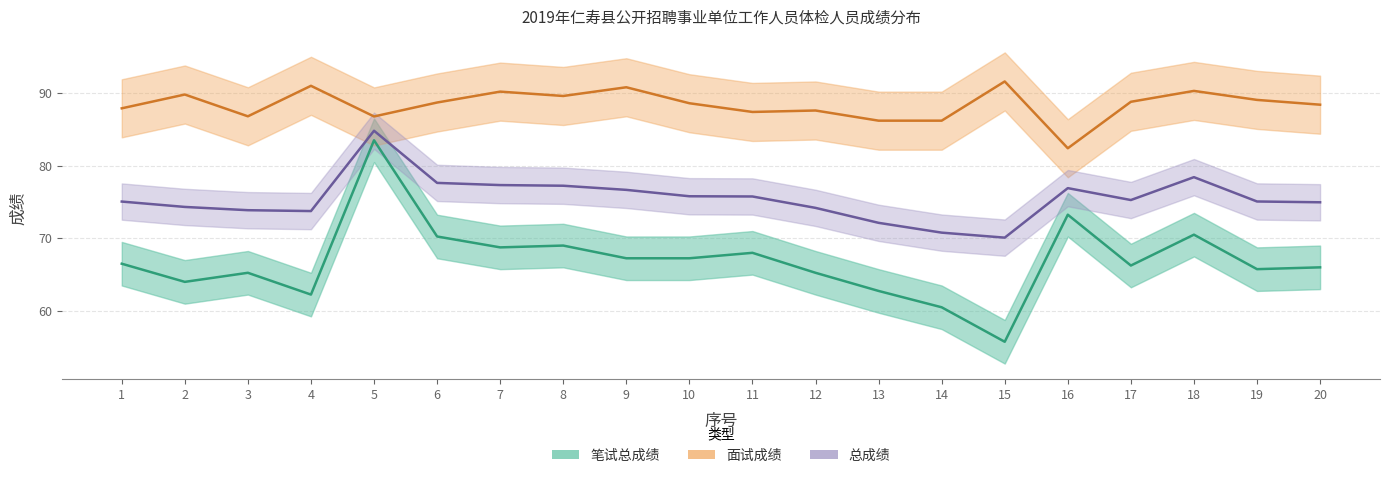

Reading right to left, list all the values displayed in this chart.

笔试总成绩: 20=66.0	19=65.8	18=70.5	17=66.2	16=73.2	15=55.8	14=60.5	13=62.8	12=65.2	11=68.0	10=67.2	9=67.2	8=69.0	7=68.8	6=70.2	5=83.5	4=62.2	3=65.2	2=64.0	1=66.5
面试成绩: 20=88.4	19=89.1	18=90.3	17=88.8	16=82.4	15=91.6	14=86.2	13=86.2	12=87.6	11=87.4	10=88.6	9=90.8	8=89.6	7=90.2	6=88.7	5=86.8	4=91.0	3=86.8	2=89.8	1=87.9
总成绩: 20=75.0	19=75.1	18=78.4	17=75.3	16=76.9	15=70.1	14=70.8	13=72.1	12=74.2	11=75.8	10=75.8	9=76.7	8=77.2	7=77.3	6=77.6	5=84.8	4=73.8	3=73.9	2=74.3	1=75.1